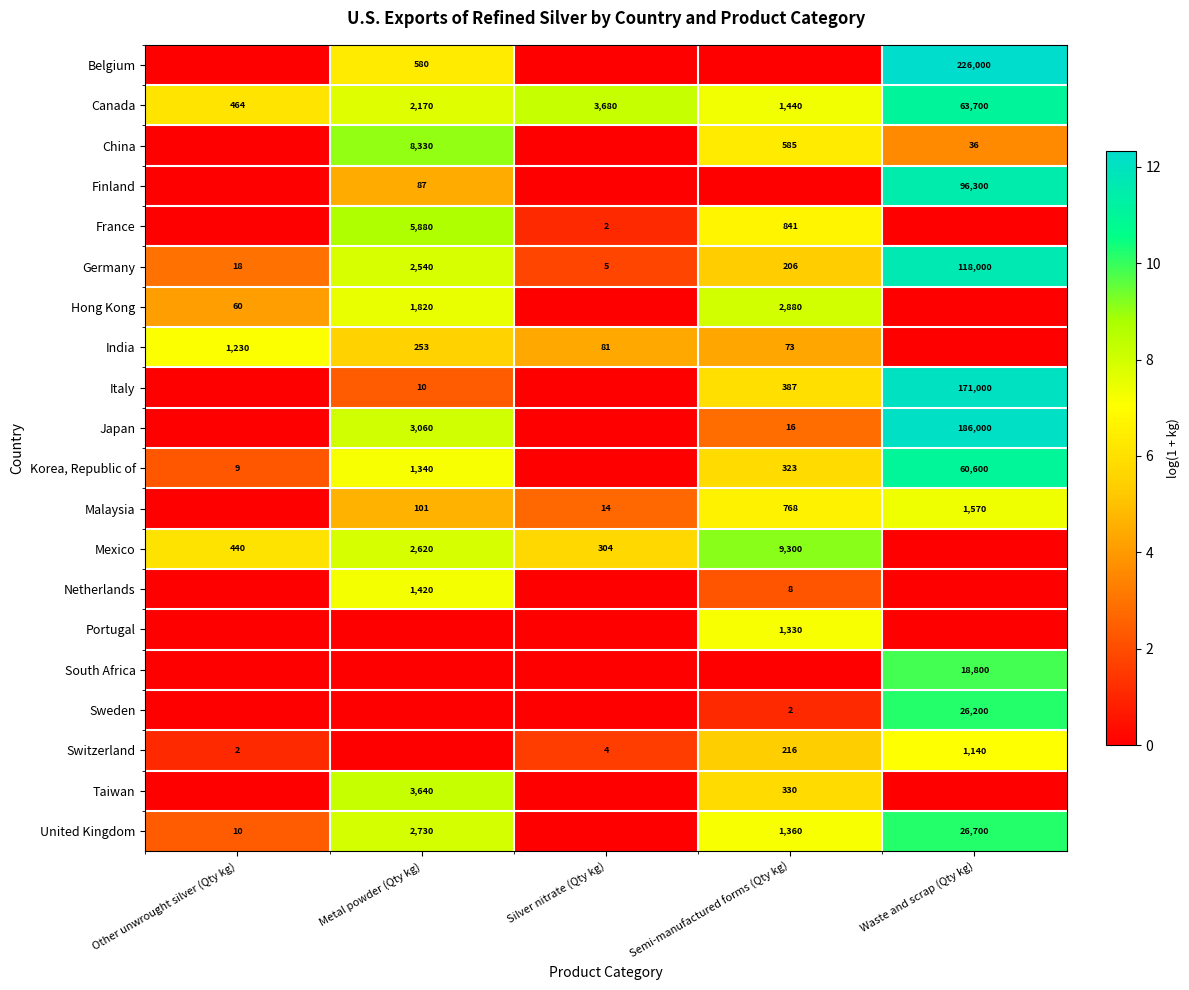

Count the number of data series in this chart.

20